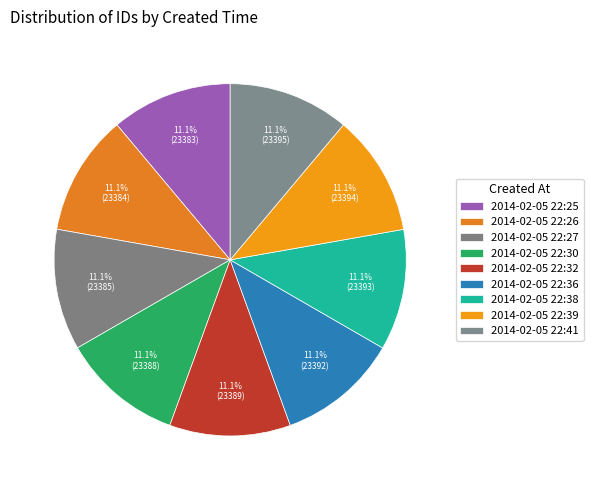

What percentage is the 2014-02-05 22:32 slice, to the nearest percent?

11%